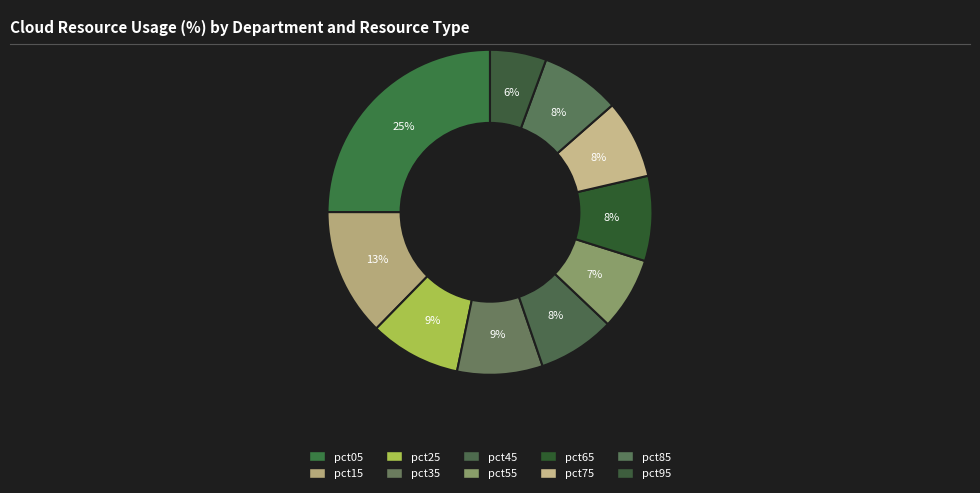

Is pct65 the majority of the pie?

No